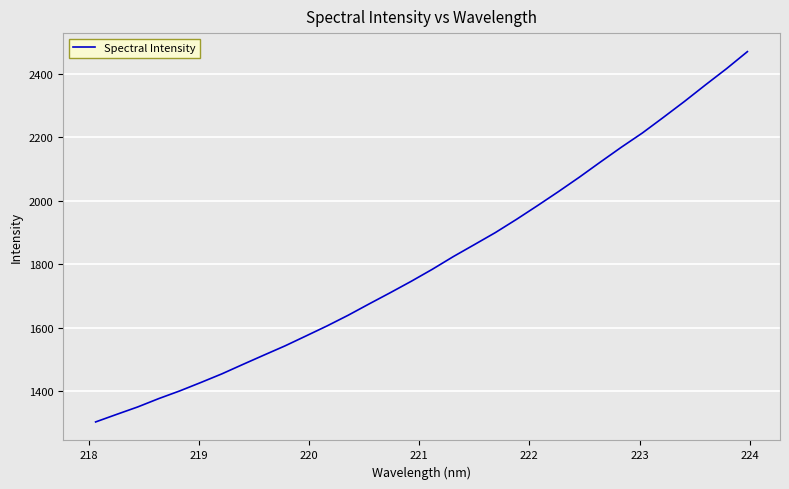

What is the difference between the second highest and minimum values?

1113.2